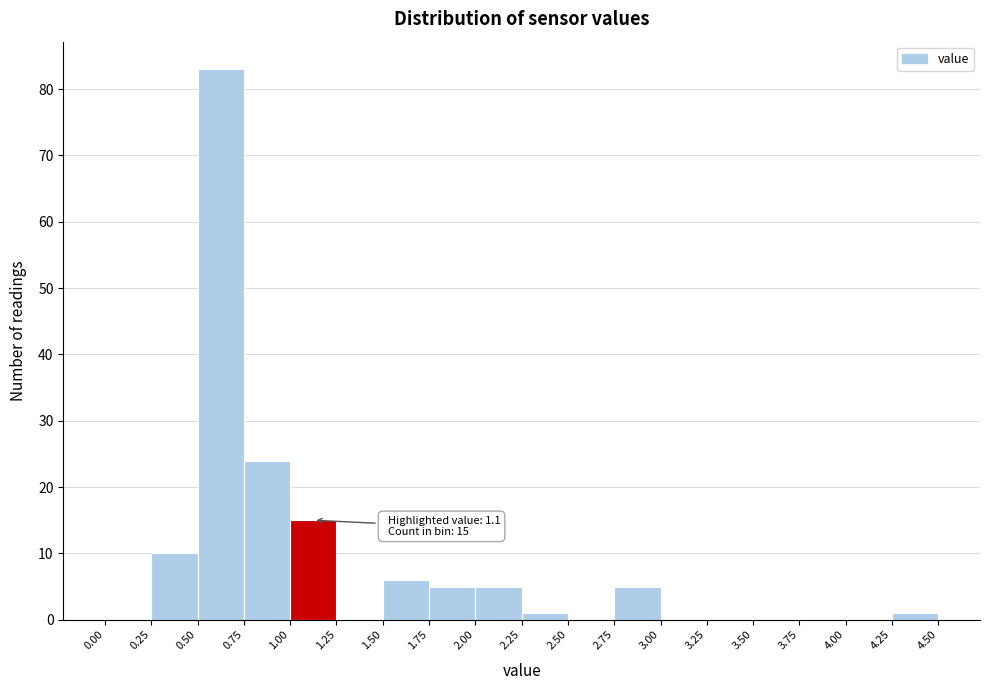

Over which range of the x-axis is the bar tallest?

0.50 to 0.75